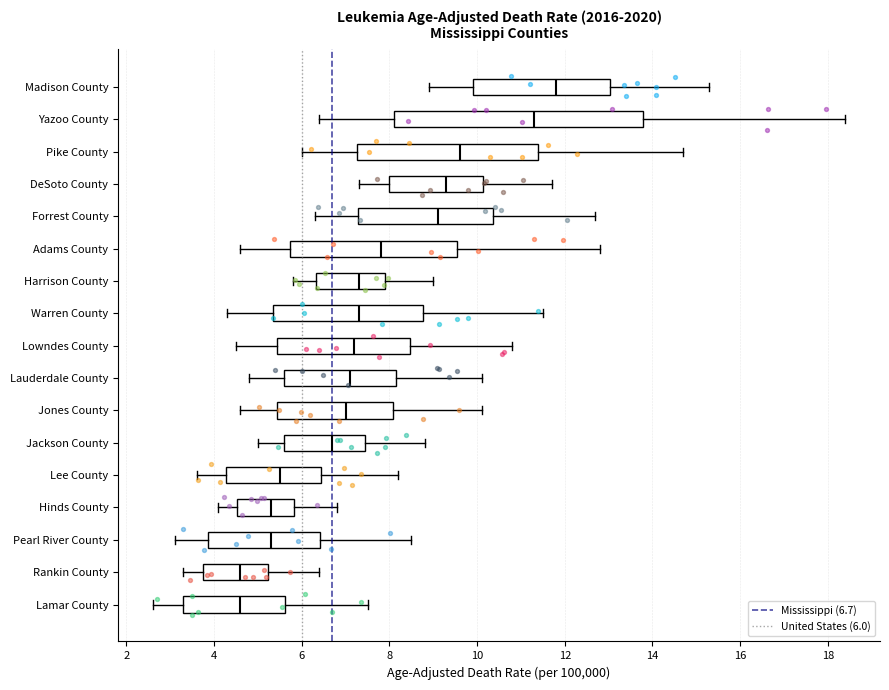

Which box's median line is the furthest to the right?

Madison County